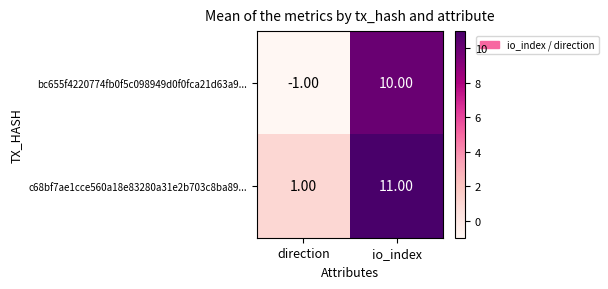

Where is c68bf7ae1cce560a18e83280a31e2b703c8ba89... nearest to the value 6?

direction